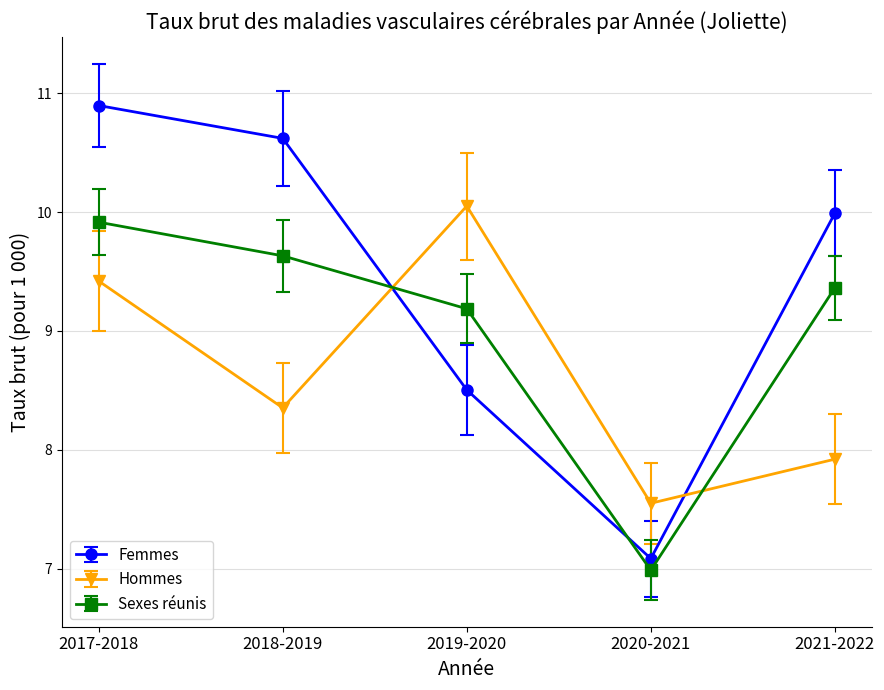

List the series in order of their overall mean, lowest first.

Hommes, Sexes réunis, Femmes